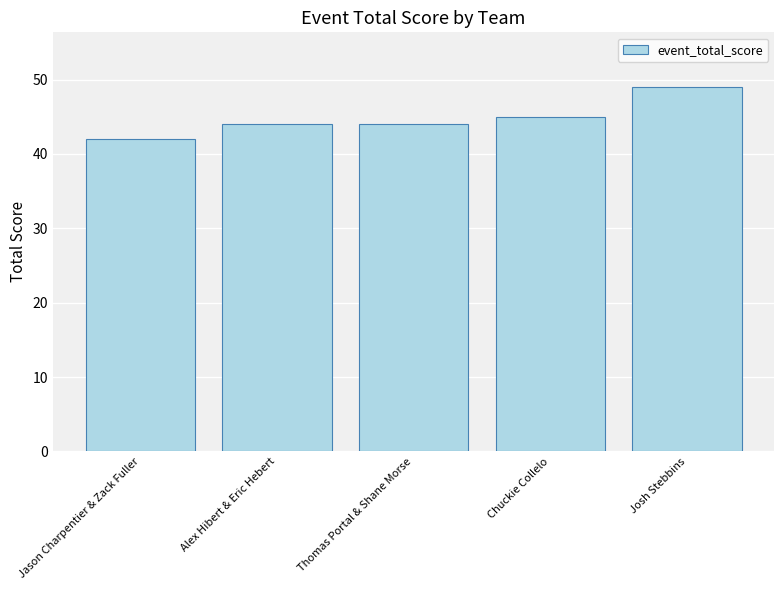

What position from the left is Alex Hibert & Eric Hebert?

2